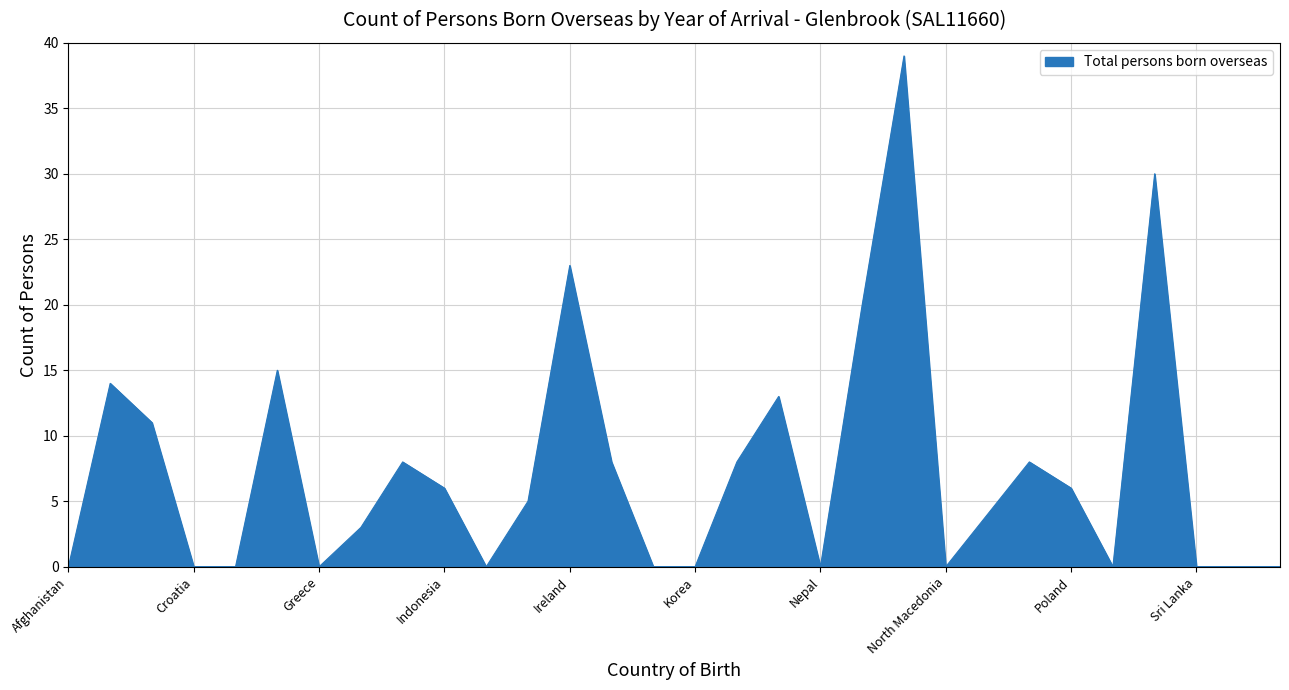

What is the maximum value shown in the chart?

39